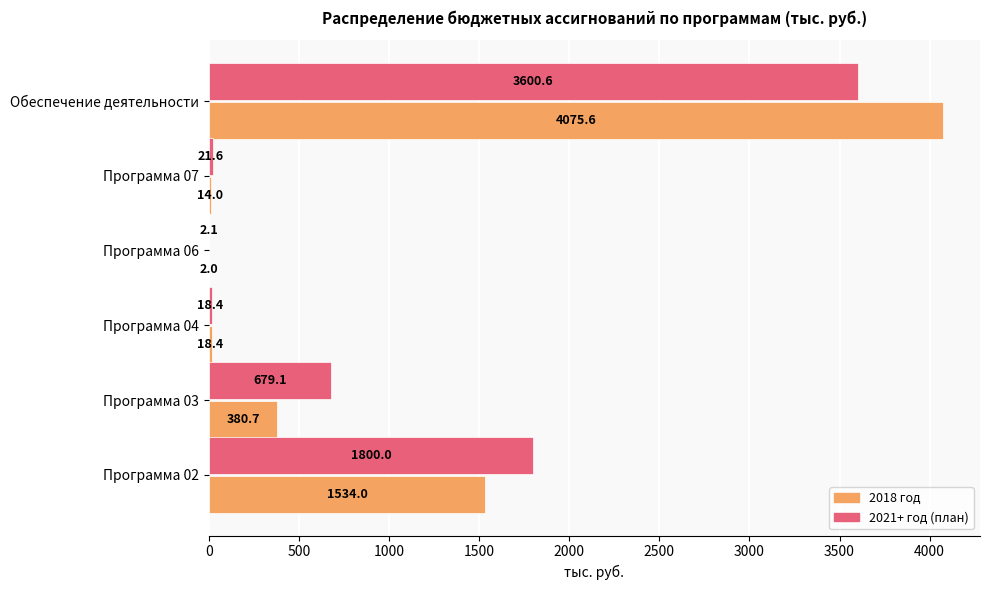

At which category is the sum across all series the highest?

Обеспечение деятельности